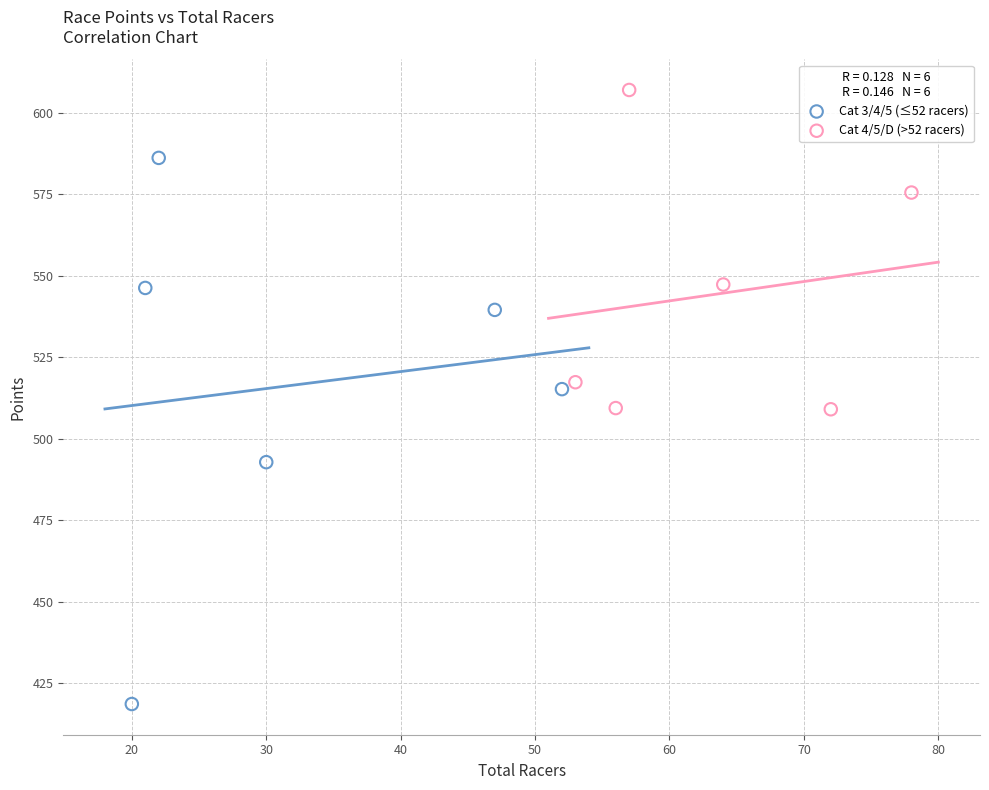

Which series has the widest spread of Y values?

Cat 3/4/5 (≤52 racers)